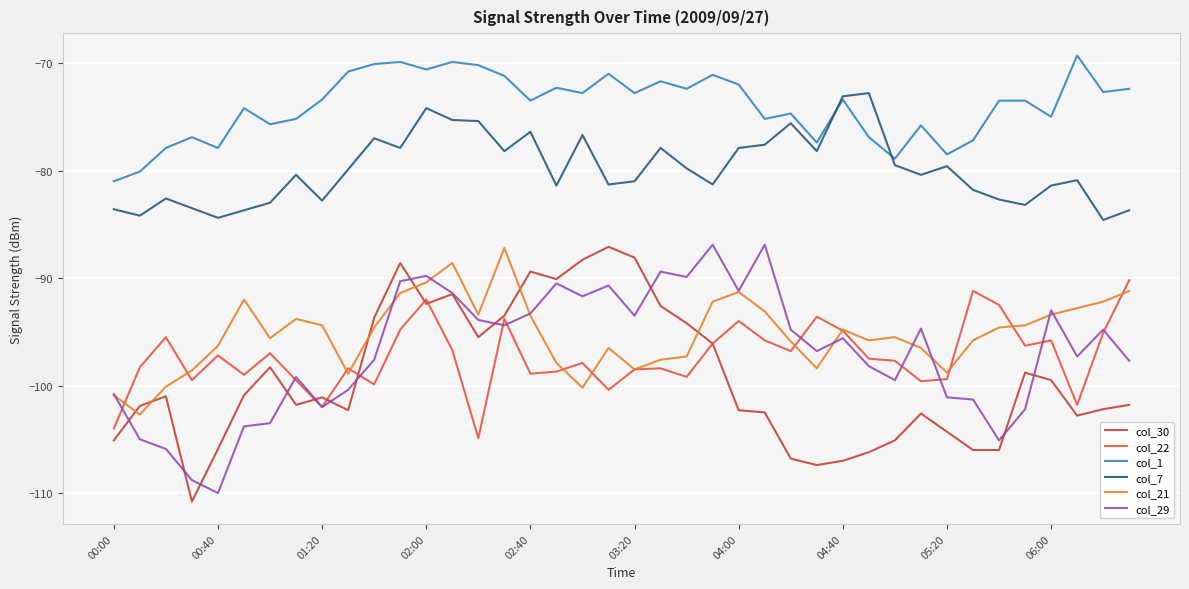

True or false: col_29 and col_7 intersect in this chart.

False